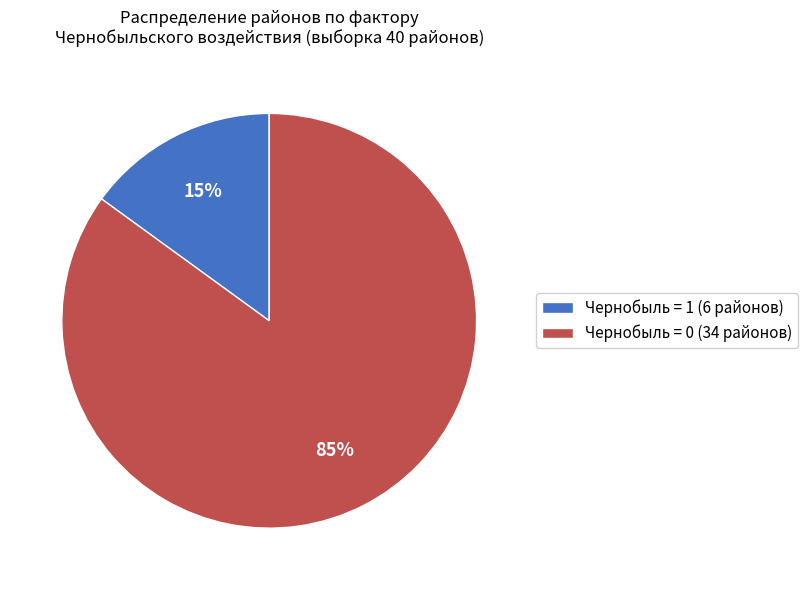

To the nearest percent, what is the average slice percentage?

50%